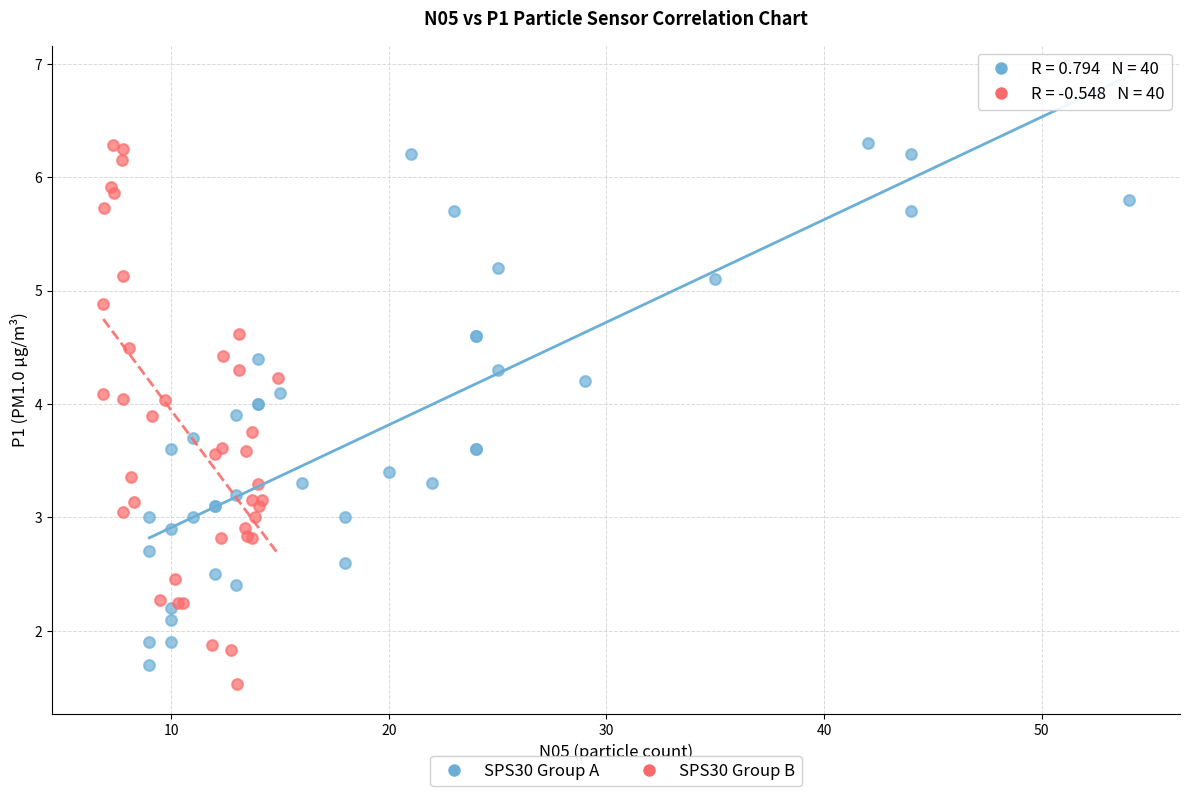

Which series has the widest spread of Y values?

SPS30 Group B